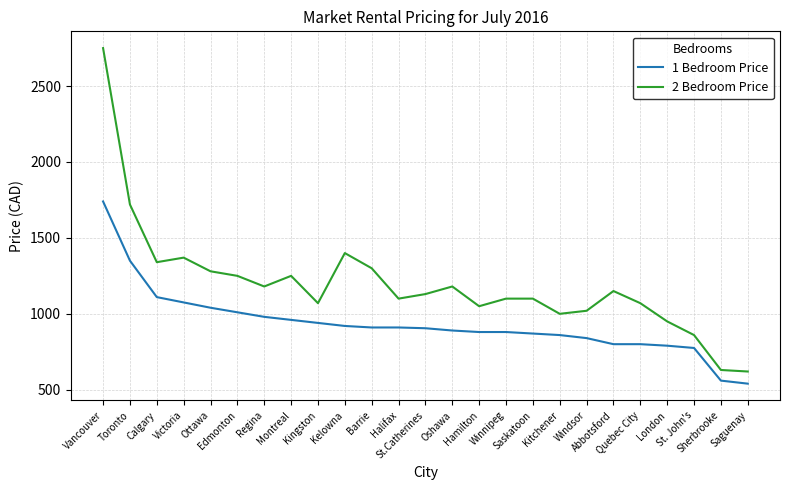

What is the difference between the maximum and minimum values in the 1 Bedroom Price series?

1200